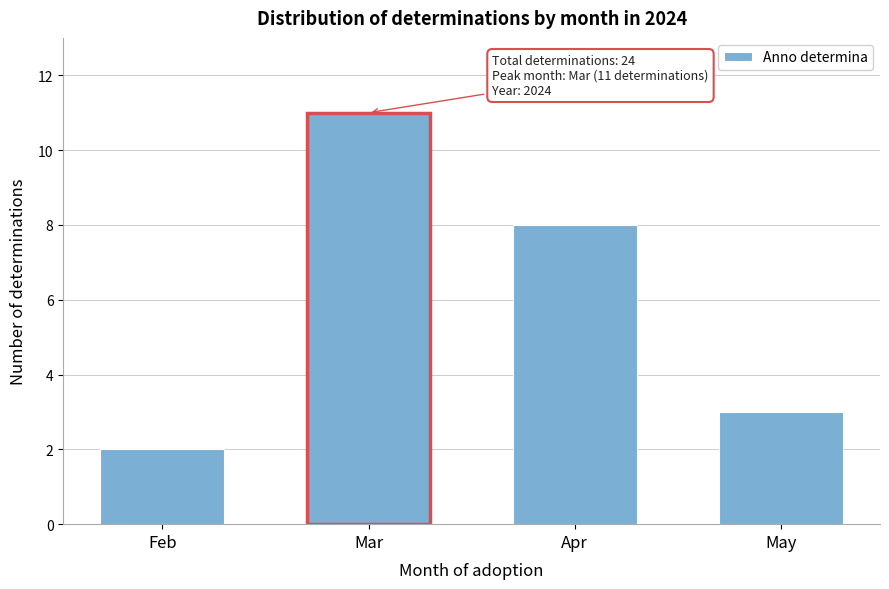

Reading left to right, transcribe all the data shown in this chart.

2	11	8	3